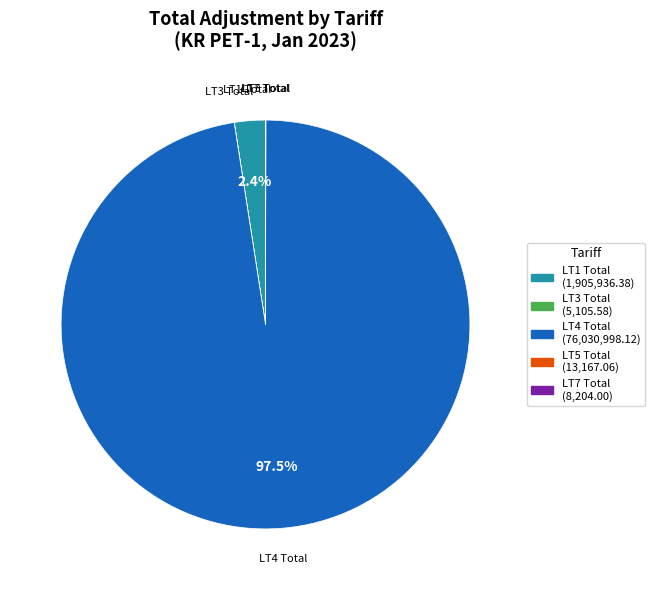

Which category has the biggest portion of the pie?

LT4 Total